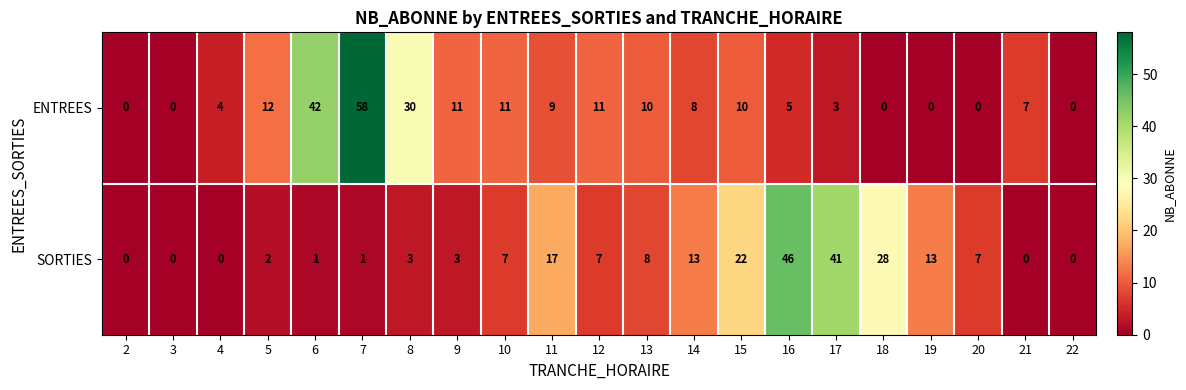

How many categories are shown in the chart?

21